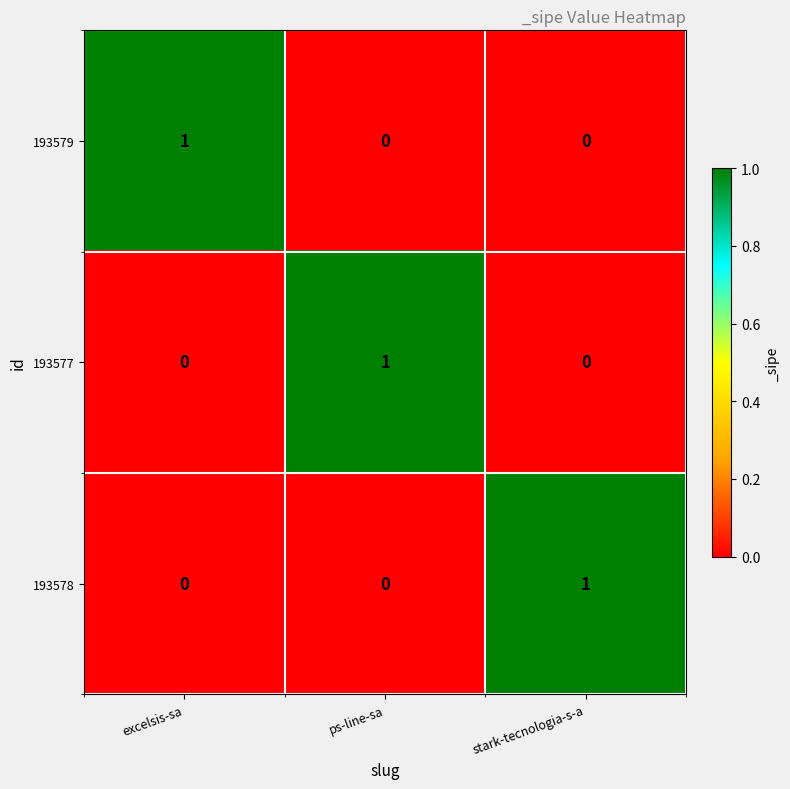

What is the total value across all series at excelsis-sa?

1